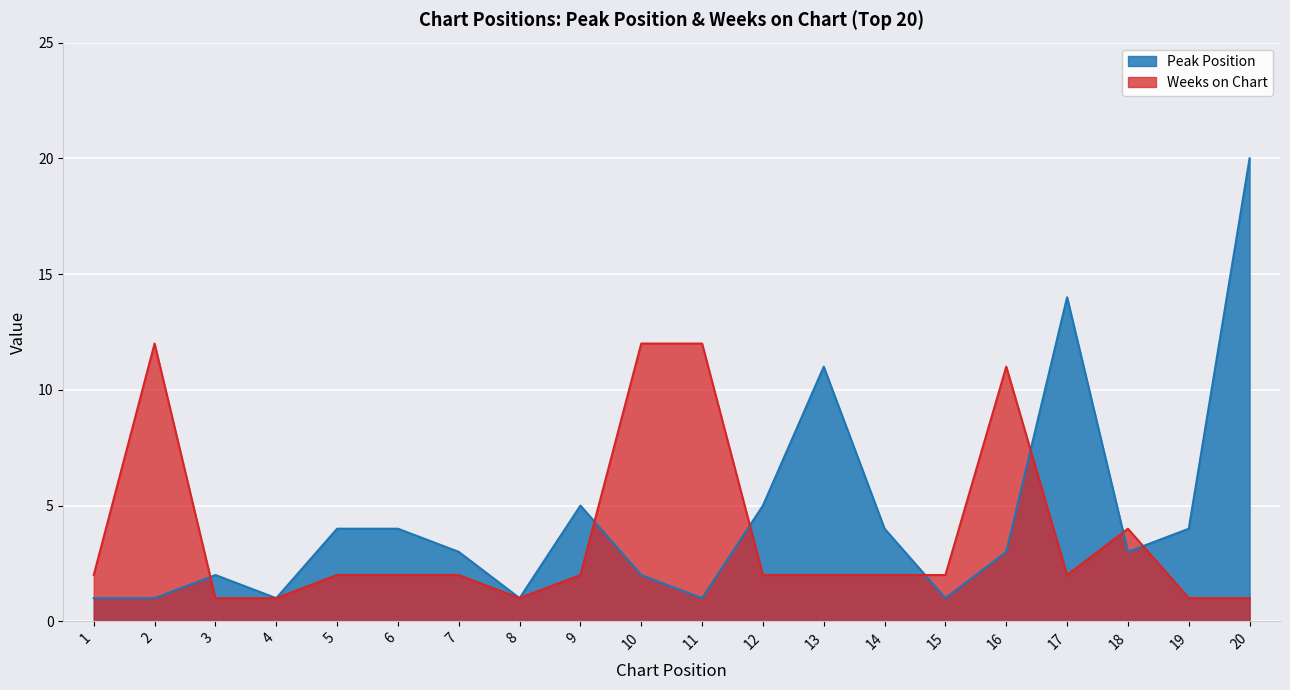

Is it true that Weeks on Chart equals 2 at 12?

True